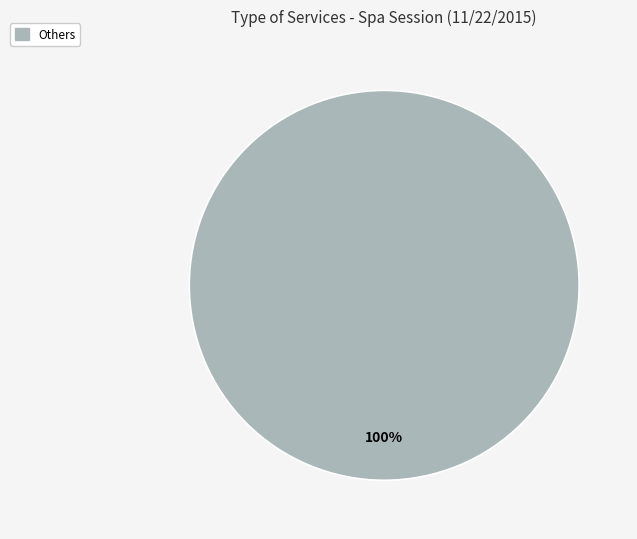

Is there any slice that represents more than half of the pie?

Yes